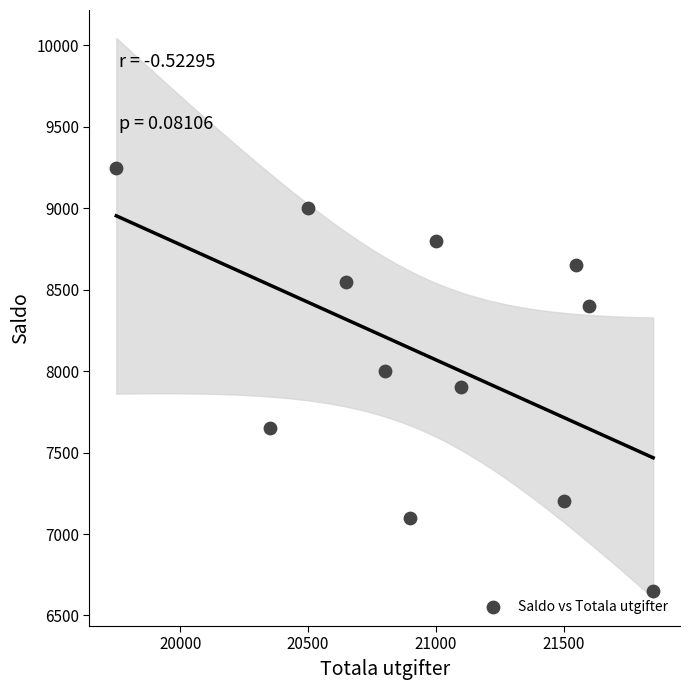

What is the average Y value?

8096